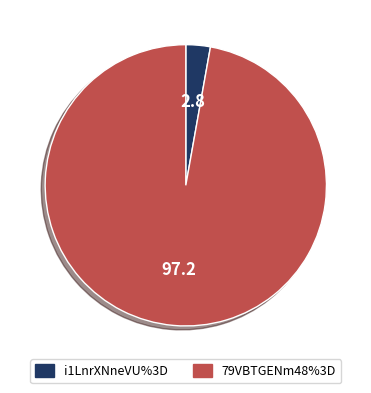

What is the largest slice in the pie chart?

79VBTGENm48%3D